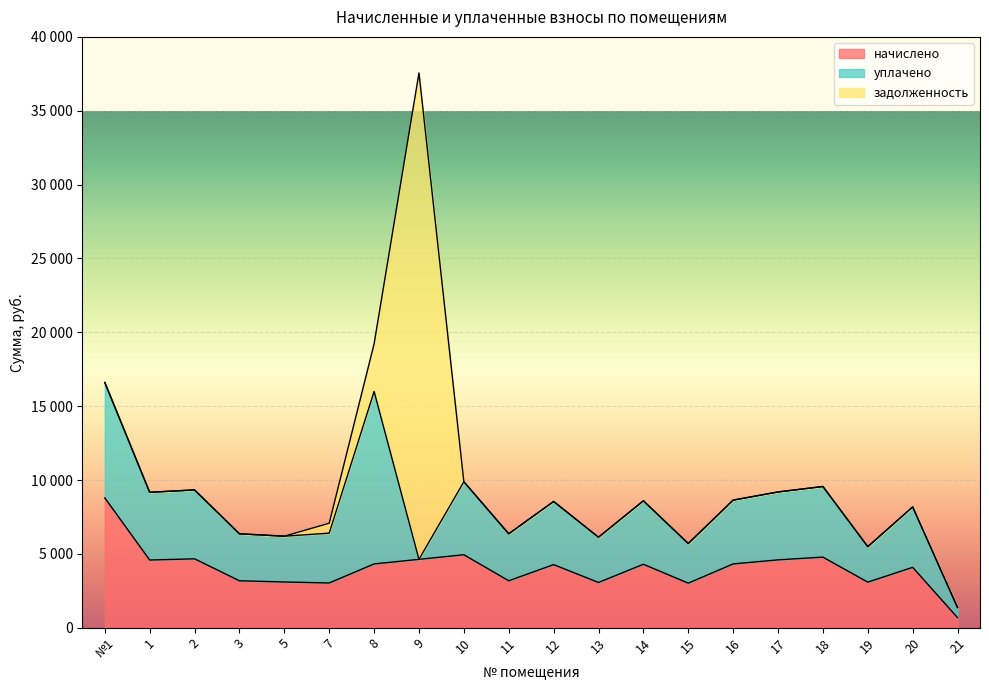

True or false: задолженность has more than 1 points higher than both neighbors.

False